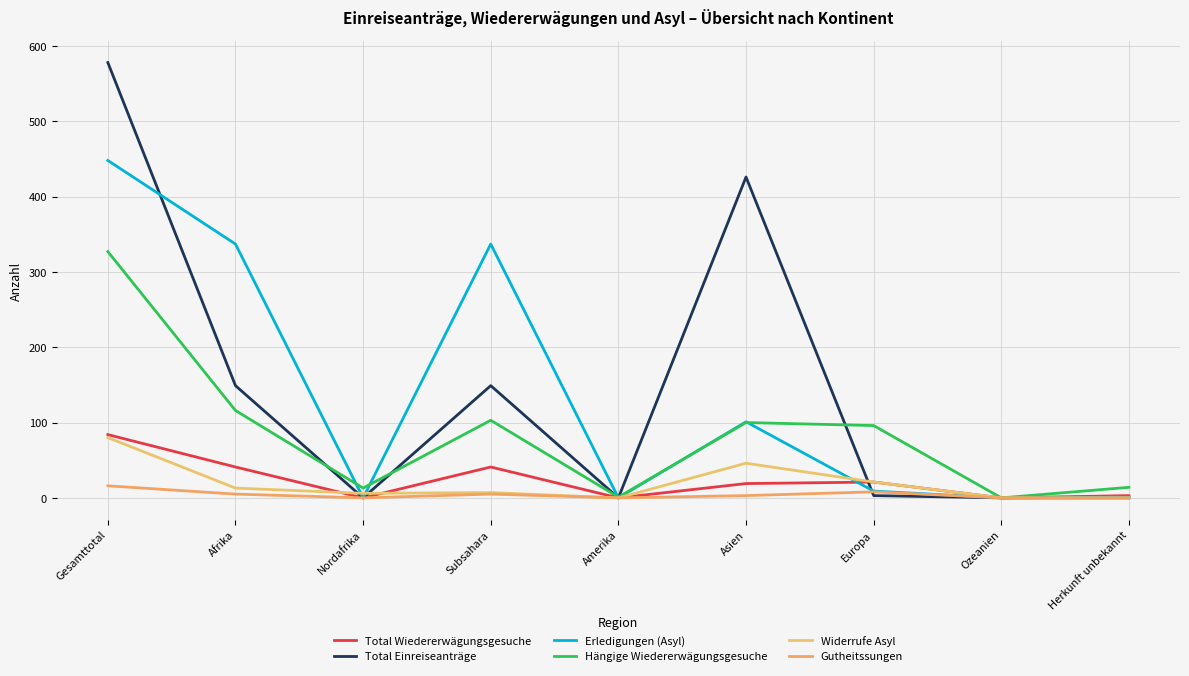

True or false: Hängige Wiedererwägungsgesuche has a value of 327 at Gesamttotal.

True